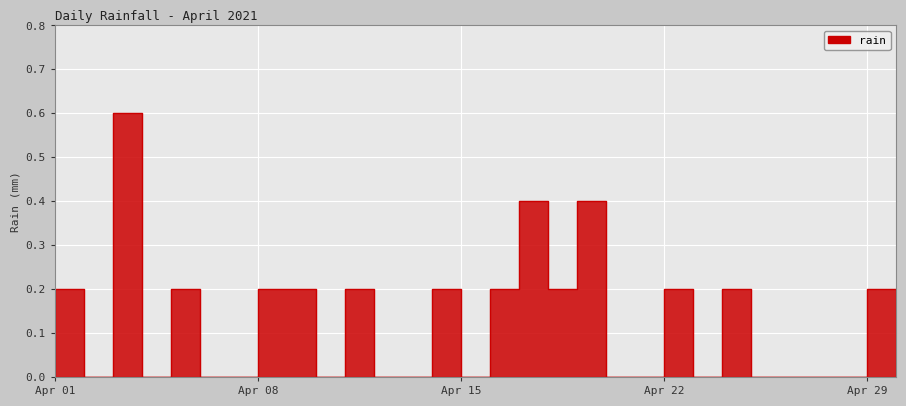

What is the greatest value displayed?

0.6